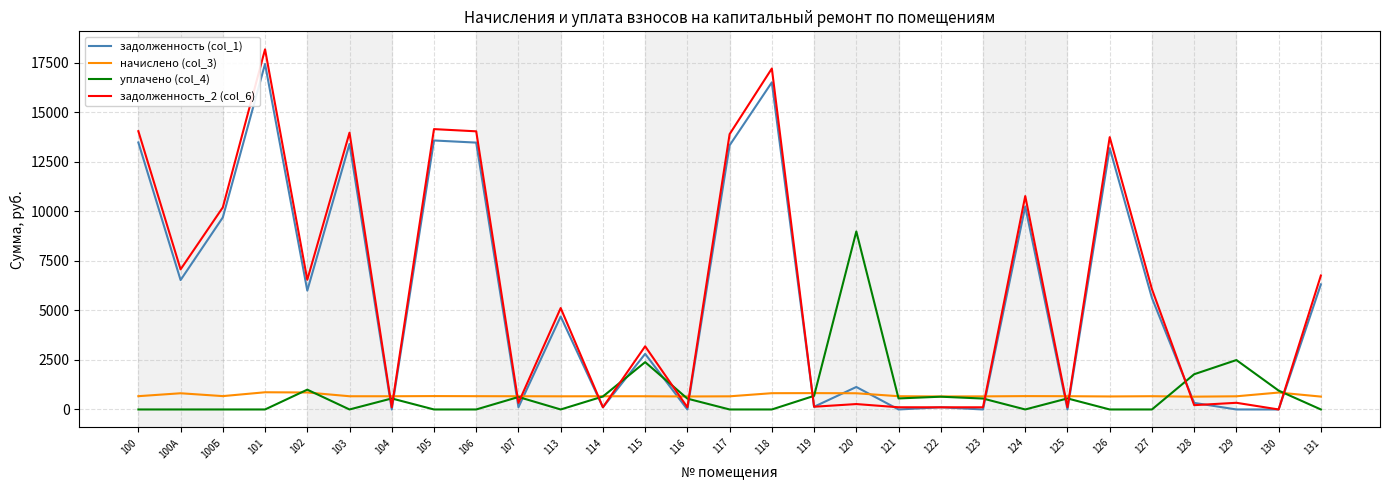

What is the minimum value for начислено (col_3)?

646.6